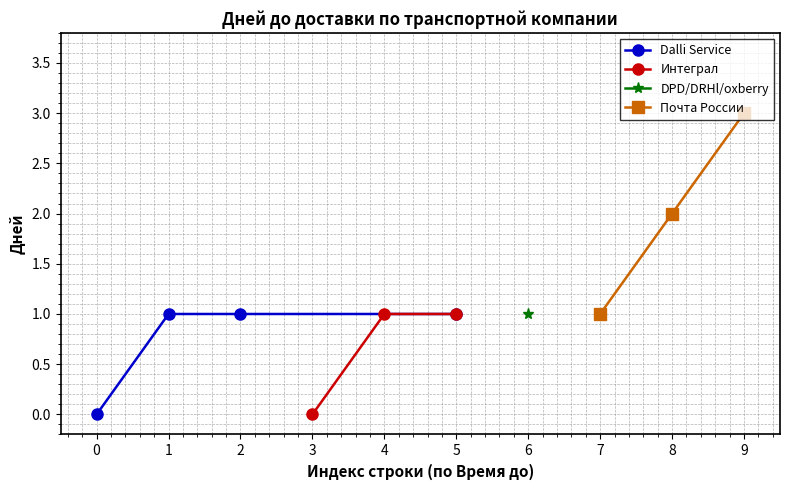

Is this an area chart (filled region under the line)?

No